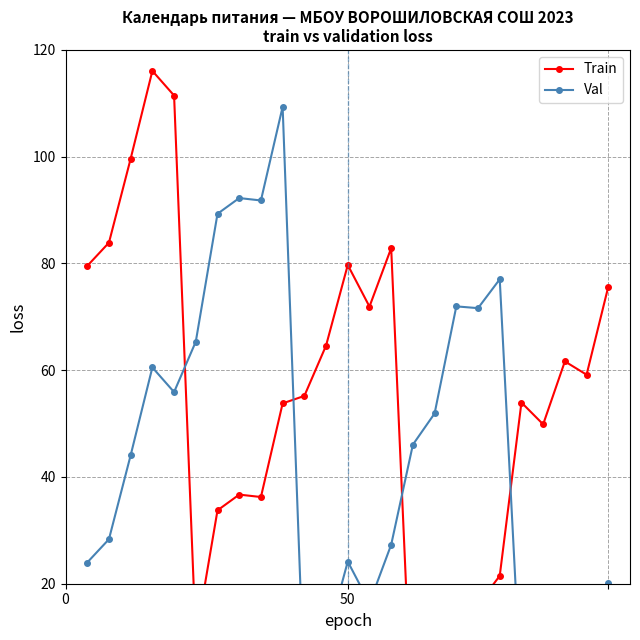

List the series in order of their peak value, highest first.

Train, Val